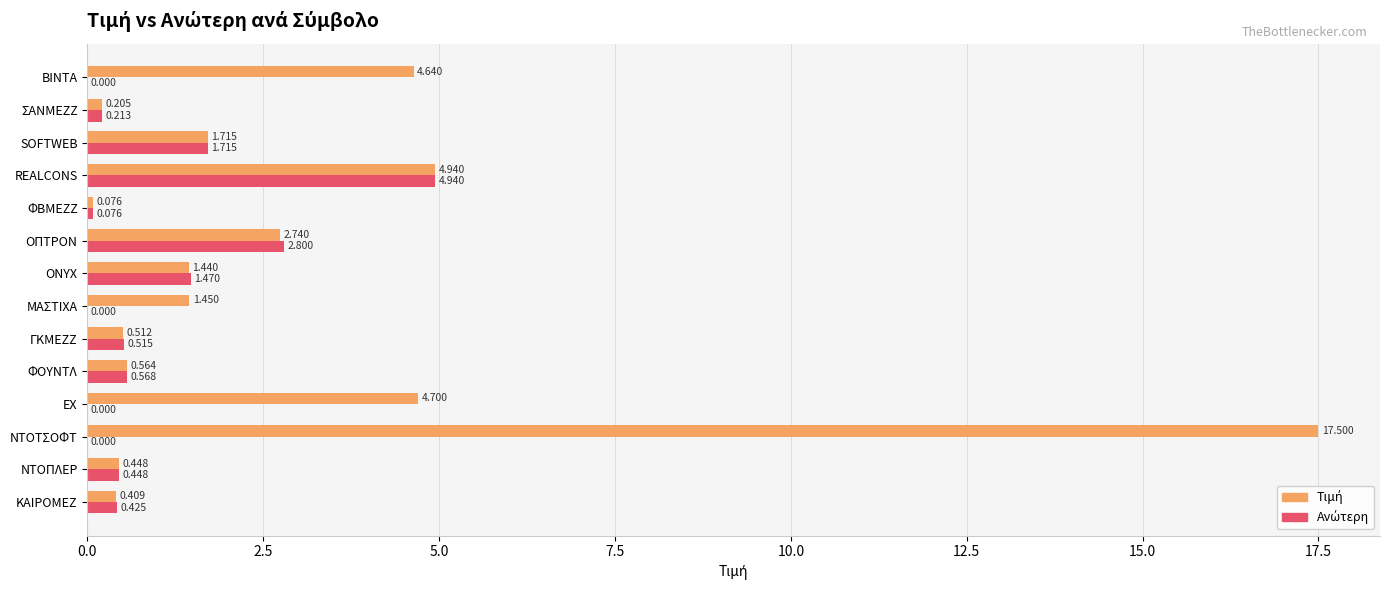

At which category is the sum across all series the highest?

ΝΤΟΤΣΟΦΤ